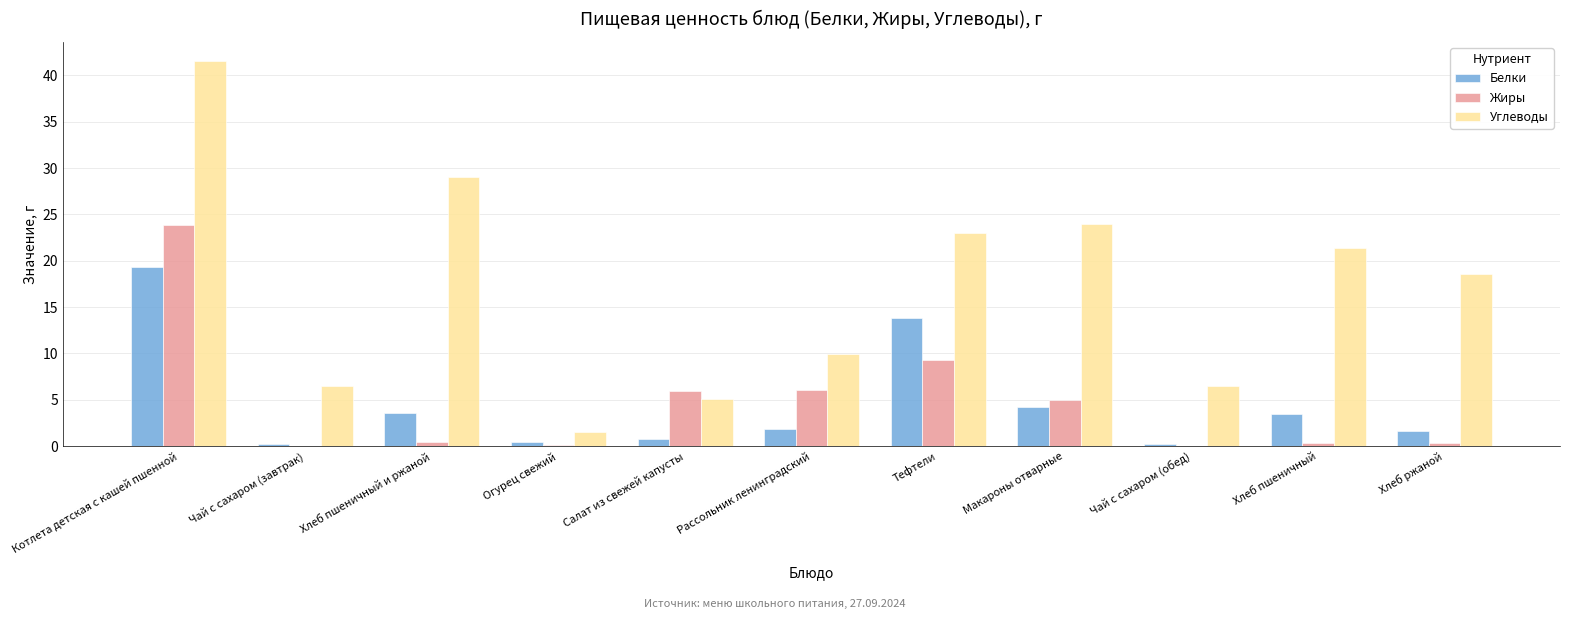

Which series changed the most between Котлета детская с кашей пшенной and Чай с сахаром (обед)?

Углеводы